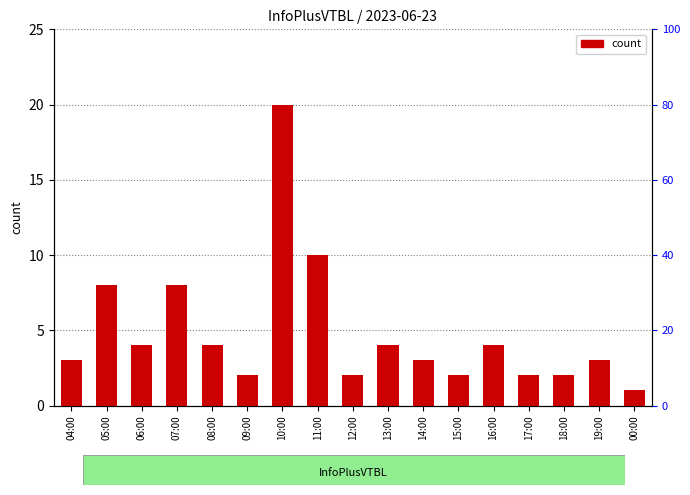

Is it true that the value at 00:00 is 1?

True